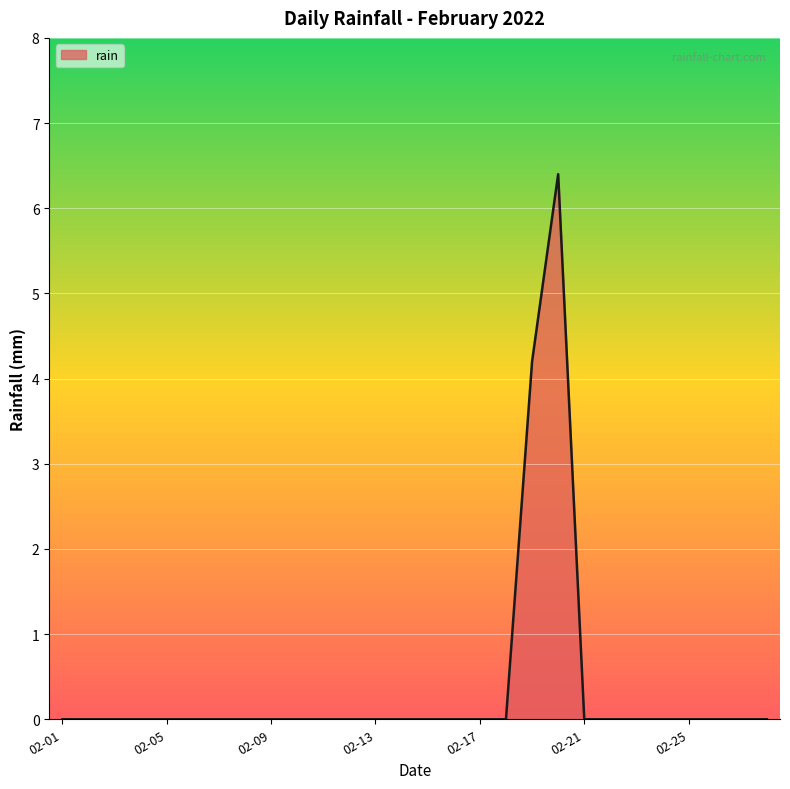

What is the greatest value displayed?

6.4